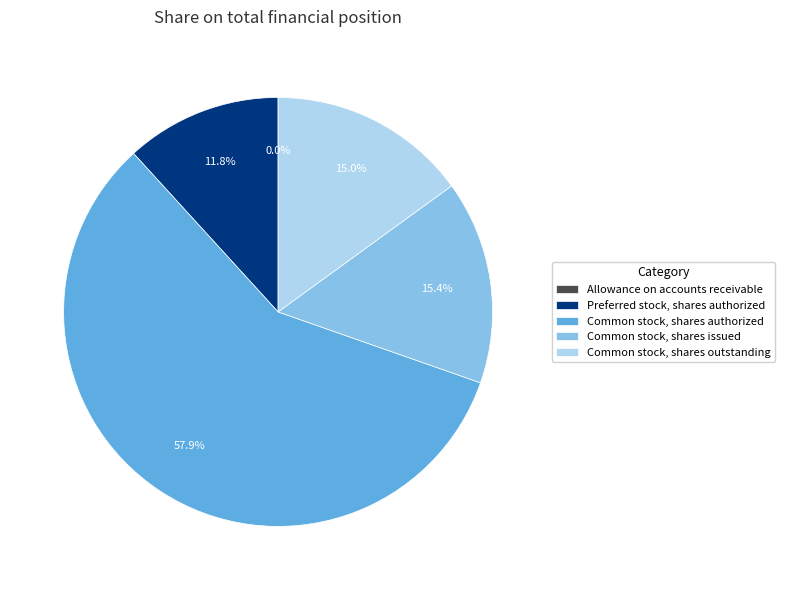

Which slice is the largest?

Common stock, shares authorized